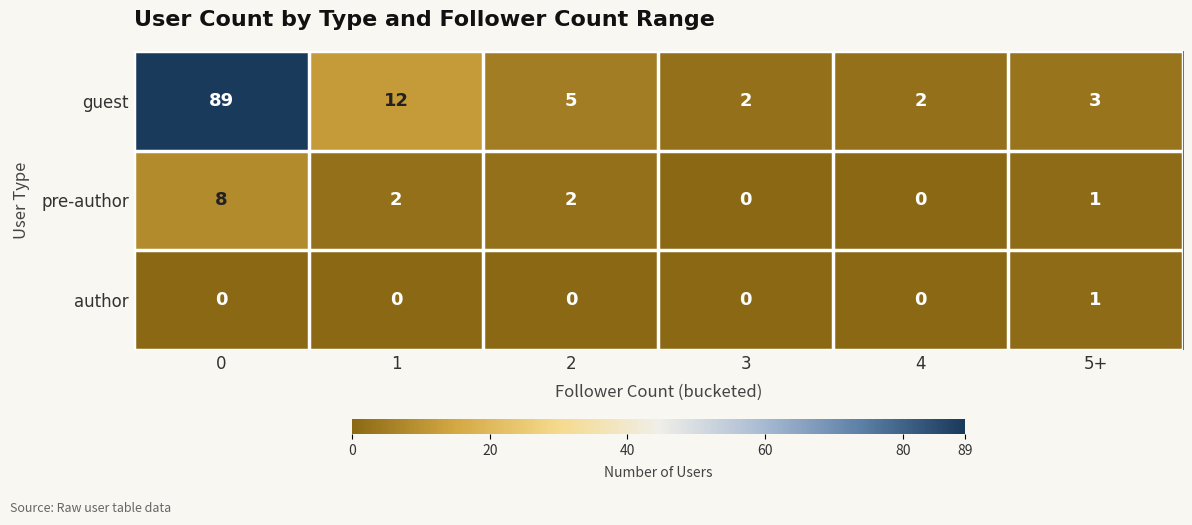

Between 0 and 5+, which series saw the biggest shift?

guest